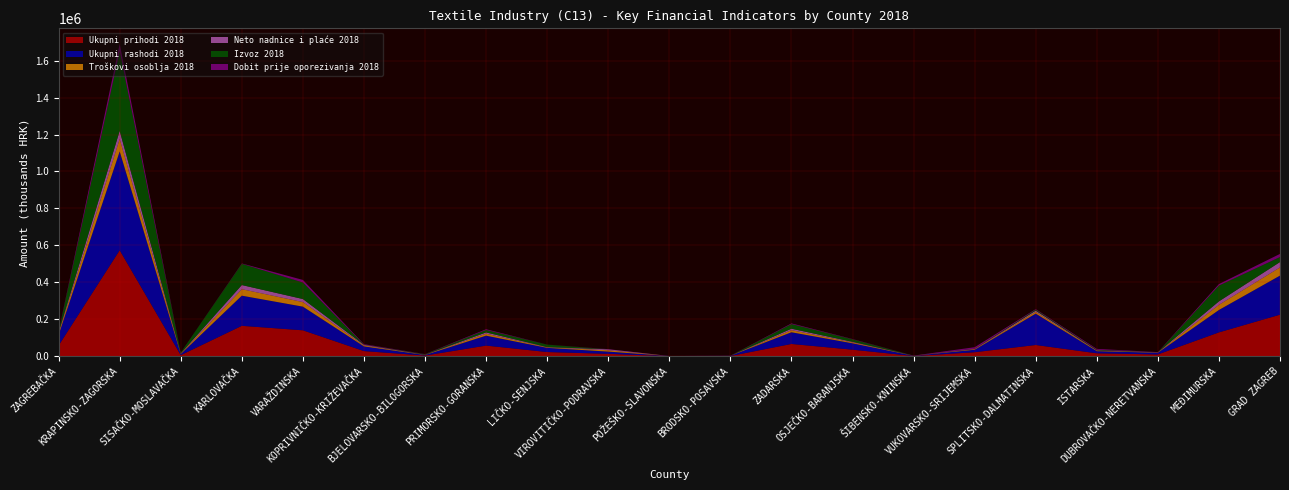

Reading left to right, list all the values displayed in this chart.

Ukupni prihodi 2018: ZAGREBAČKA=58015.3	KRAPINSKO-ZAGORSKA=573612.8	SISAČKO-MOSLAVAČKA=5911.8	KARLOVAČKA=164677.7	VARAŽDINSKA=140447.3	KOPRIVNIČKO-KRIŽEVAČKA=28005.3	BJELOVARSKO-BILOGORSKA=3811.4	PRIMORSKO-GORANSKA=57692.5	LIČKO-SENJSKA=22816.9	VIROVITIČKO-PODRAVSKA=13094.7	POŽEŠKO-SLAVONSKA=490.9	BRODSKO-POSAVSKA=1283.1	ZADARSKA=66590.6	OSJEČKO-BARANJSKA=35566.5	ŠIBENSKO-KNINSKA=1289.4	VUKOVARSKO-SRIJEMSKA=21795.3	SPLITSKO-DALMATINSKA=60957.4	ISTARSKA=16010.6	DUBROVAČKO-NERETVANSKA=9832.4	MEĐIMURSKA=129182.6	GRAD ZAGREB=224979.2
Ukupni rashodi 2018: ZAGREBAČKA=57399.2	KRAPINSKO-ZAGORSKA=534850.3	SISAČKO-MOSLAVAČKA=5848.2	KARLOVAČKA=163165.7	VARAŽDINSKA=128040.6	KOPRIVNIČKO-KRIŽEVAČKA=25339.0	BJELOVARSKO-BILOGORSKA=2904.1	PRIMORSKO-GORANSKA=53717.9	LIČKO-SENJSKA=22613.7	VIROVITIČKO-PODRAVSKA=12090.5	POŽEŠKO-SLAVONSKA=947.5	BRODSKO-POSAVSKA=1143.7	ZADARSKA=63227.7	OSJEČKO-BARANJSKA=34532.6	ŠIBENSKO-KNINSKA=1308.0	VUKOVARSKO-SRIJEMSKA=13296.8	SPLITSKO-DALMATINSKA=169900.4	ISTARSKA=11571.3	DUBROVAČKO-NERETVANSKA=9099.1	MEĐIMURSKA=121257.1	GRAD ZAGREB=211433.3
Dobit prije oporezivanja 2018: ZAGREBAČKA=632.0	KRAPINSKO-ZAGORSKA=39060.0	SISAČKO-MOSLAVAČKA=66.2	KARLOVAČKA=1749.0	VARAŽDINSKA=13990.3	KOPRIVNIČKO-KRIŽEVAČKA=2666.4	BJELOVARSKO-BILOGORSKA=907.3	PRIMORSKO-GORANSKA=4069.7	LIČKO-SENJSKA=203.2	VIROVITIČKO-PODRAVSKA=1004.2	POŽEŠKO-SLAVONSKA=0.0	BRODSKO-POSAVSKA=150.4	ZADARSKA=3660.3	OSJEČKO-BARANJSKA=1578.4	ŠIBENSKO-KNINSKA=108.5	VUKOVARSKO-SRIJEMSKA=8498.8	SPLITSKO-DALMATINSKA=2543.9	ISTARSKA=4699.2	DUBROVAČKO-NERETVANSKA=870.2	MEĐIMURSKA=8078.1	GRAD ZAGREB=17050.2
Troškovi osoblja 2018: ZAGREBAČKA=8174.4	KRAPINSKO-ZAGORSKA=67595.6	SISAČKO-MOSLAVAČKA=2364.3	KARLOVAČKA=35144.4	VARAŽDINSKA=24742.5	KOPRIVNIČKO-KRIŽEVAČKA=5035.5	BJELOVARSKO-BILOGORSKA=944.2	PRIMORSKO-GORANSKA=10630.7	LIČKO-SENJSKA=2487.7	VIROVITIČKO-PODRAVSKA=7238.3	POŽEŠKO-SLAVONSKA=6.0	BRODSKO-POSAVSKA=249.3	ZADARSKA=11597.8	OSJEČKO-BARANJSKA=4713.1	ŠIBENSKO-KNINSKA=539.4	VUKOVARSKO-SRIJEMSKA=2829.7	SPLITSKO-DALMATINSKA=9757.4	ISTARSKA=2877.7	DUBROVAČKO-NERETVANSKA=1511.8	MEĐIMURSKA=28059.0	GRAD ZAGREB=44473.1
Izvoz 2018: ZAGREBAČKA=3889.5	KRAPINSKO-ZAGORSKA=431124.8	SISAČKO-MOSLAVAČKA=4570.4	KARLOVAČKA=115077.4	VARAŽDINSKA=89412.5	KOPRIVNIČKO-KRIŽEVAČKA=949.9	BJELOVARSKO-BILOGORSKA=2554.1	PRIMORSKO-GORANSKA=13222.4	LIČKO-SENJSKA=13276.5	VIROVITIČKO-PODRAVSKA=0.0	POŽEŠKO-SLAVONSKA=0.0	BRODSKO-POSAVSKA=30.9	ZADARSKA=25054.4	OSJEČKO-BARANJSKA=13514.5	ŠIBENSKO-KNINSKA=0.0	VUKOVARSKO-SRIJEMSKA=682.4	SPLITSKO-DALMATINSKA=5768.2	ISTARSKA=2981.5	DUBROVAČKO-NERETVANSKA=133.6	MEĐIMURSKA=85483.8	GRAD ZAGREB=27057.0
Neto nadnice i plaće 2018: ZAGREBAČKA=5376.1	KRAPINSKO-ZAGORSKA=43998.9	SISAČKO-MOSLAVAČKA=1594.9	KARLOVAČKA=22445.3	VARAŽDINSKA=16511.2	KOPRIVNIČKO-KRIŽEVAČKA=3504.8	BJELOVARSKO-BILOGORSKA=639.9	PRIMORSKO-GORANSKA=6957.1	LIČKO-SENJSKA=1770.0	VIROVITIČKO-PODRAVSKA=5070.5	POŽEŠKO-SLAVONSKA=4.0	BRODSKO-POSAVSKA=177.0	ZADARSKA=7800.3	OSJEČKO-BARANJSKA=3241.0	ŠIBENSKO-KNINSKA=351.8	VUKOVARSKO-SRIJEMSKA=1884.0	SPLITSKO-DALMATINSKA=6223.0	ISTARSKA=1834.8	DUBROVAČKO-NERETVANSKA=990.0	MEĐIMURSKA=18557.8	GRAD ZAGREB=28981.4